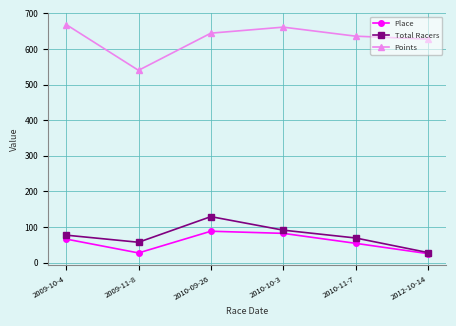

What are all the series names shown in the legend?

Place, Total Racers, Points